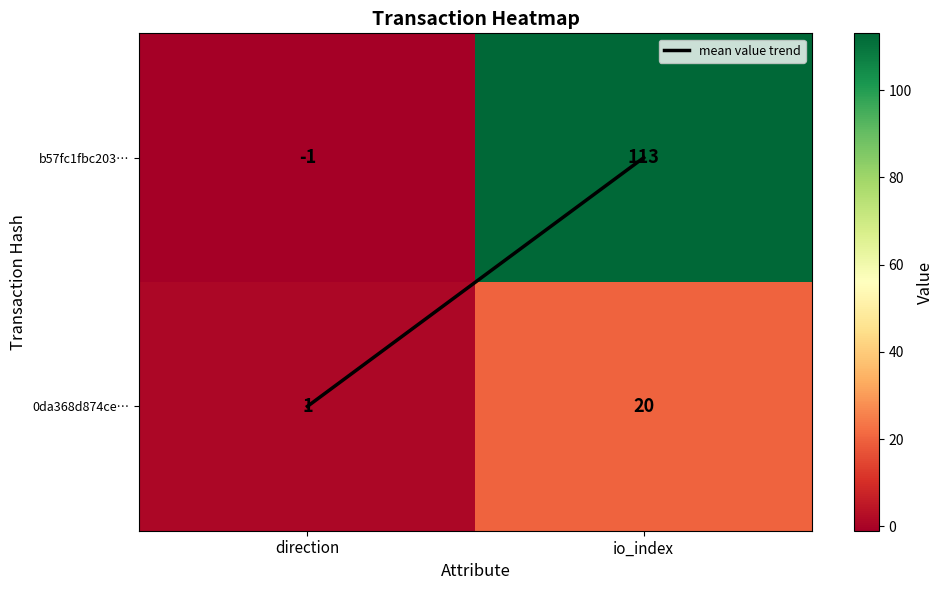

The b57fc1fbc203… series shows 0 at direction. True or false?

False